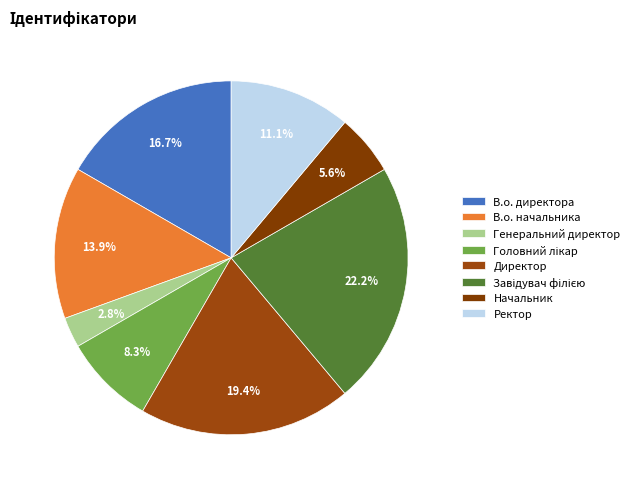

True or false: Ректор accounts for 11% of the total.

True